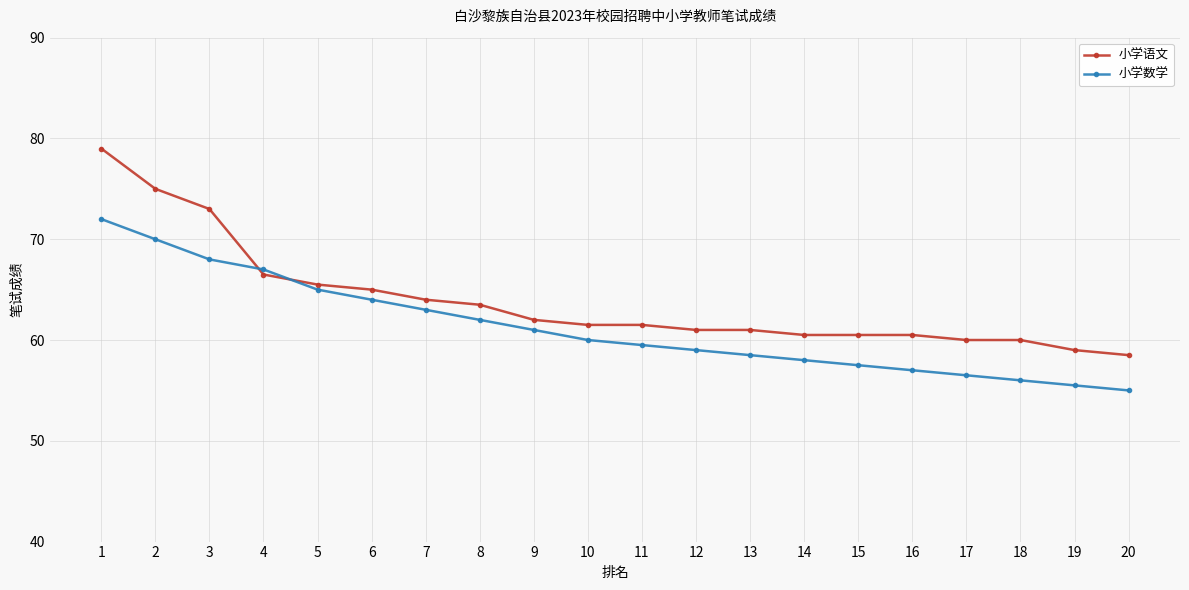

How many series are shown in this chart?

2